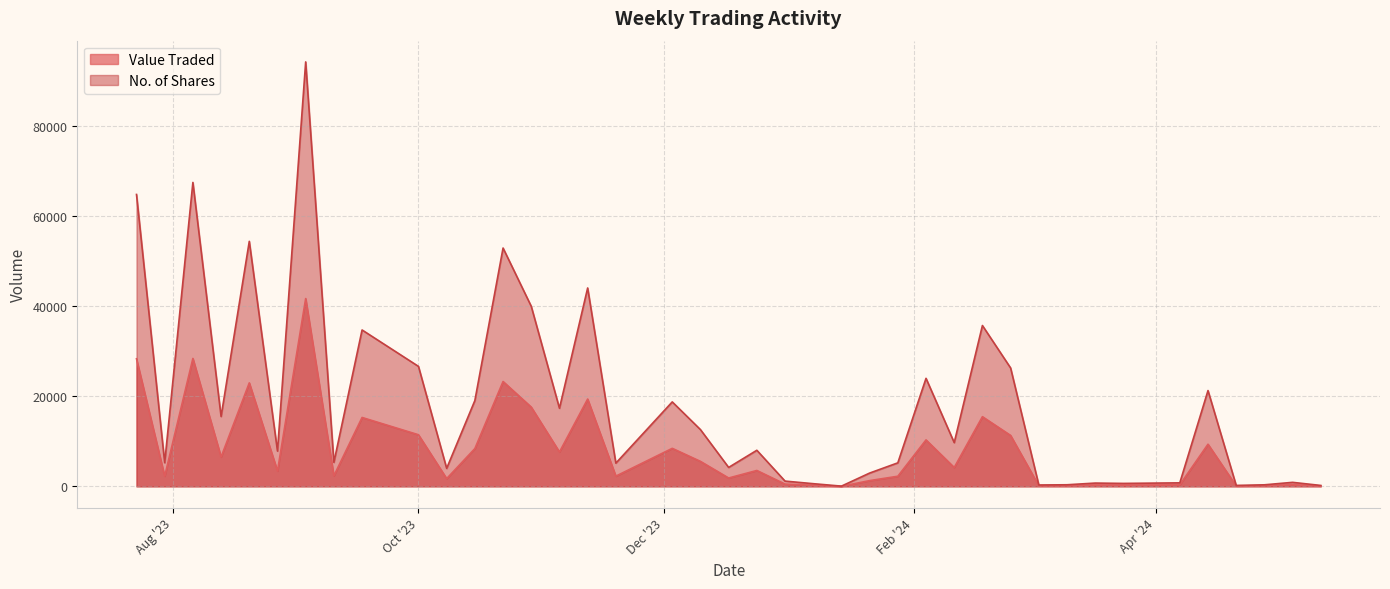

What is the difference between the second highest and minimum values in the Value Traded series?

28376